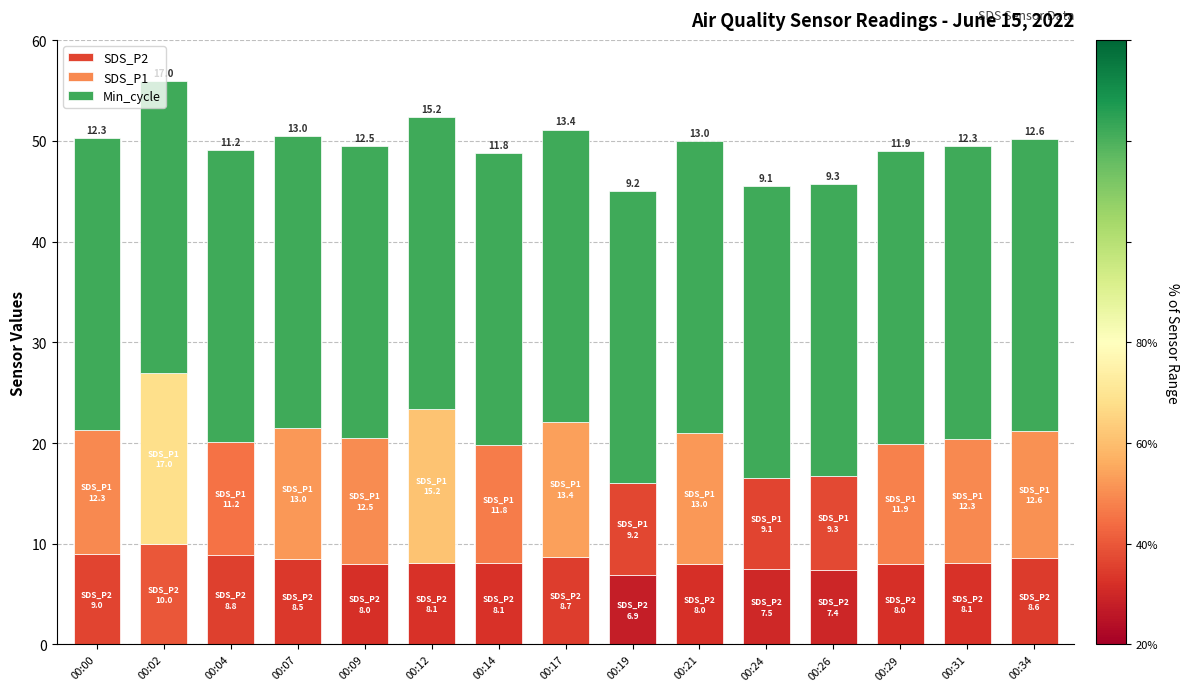

True or false: SDS_P1 has a value of 11.2 at 00:04.

True